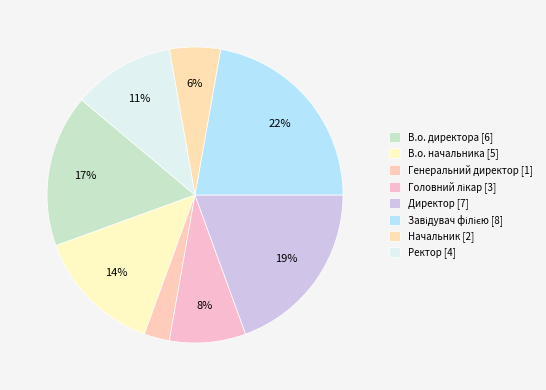

Approximately how many times larger is the value at Начальник compared to В.о. директора?

0.3